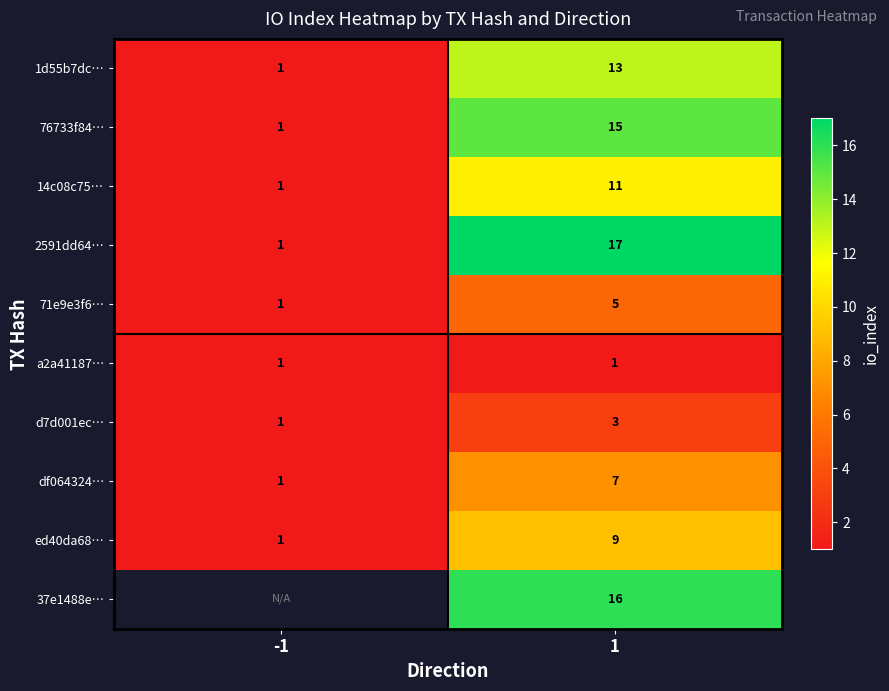

At how many categories does at least one series exceed 16?

1